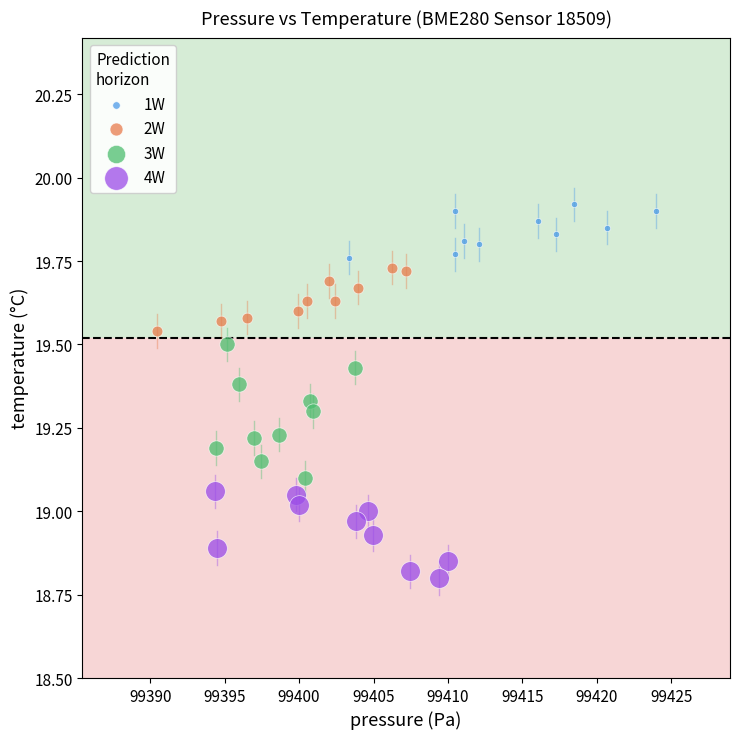

Which series reaches the minimum Y coordinate?

4W